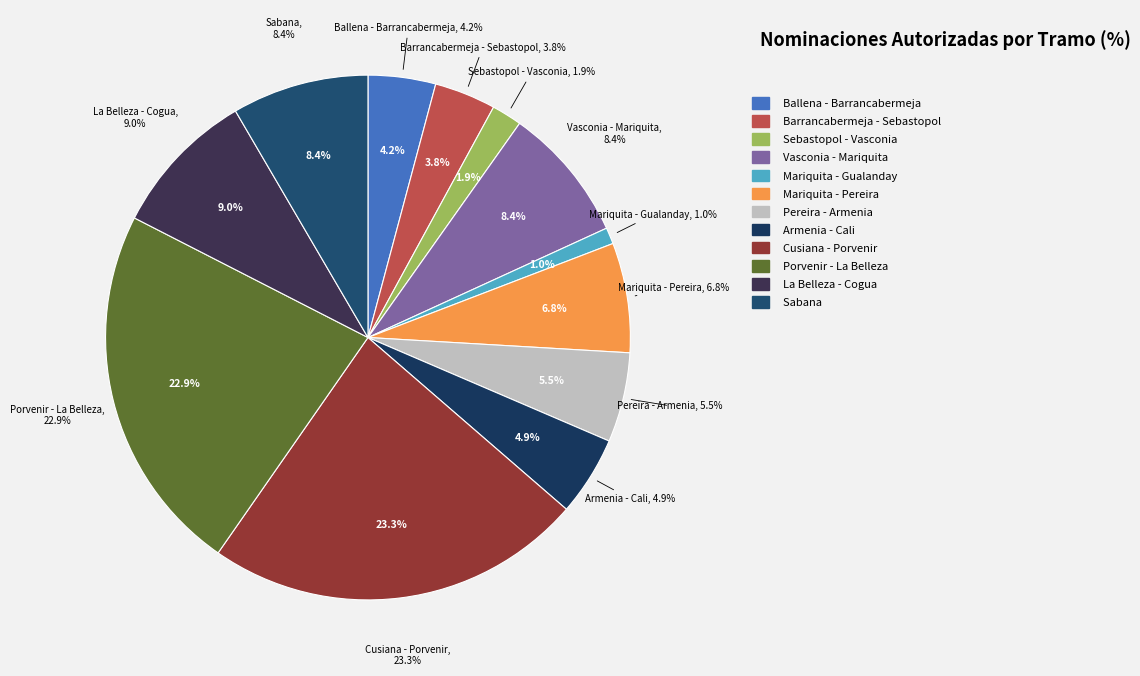

To the nearest percent, what is the combined percentage of Porvenir - La Belleza and Pereira - Armenia?

28%